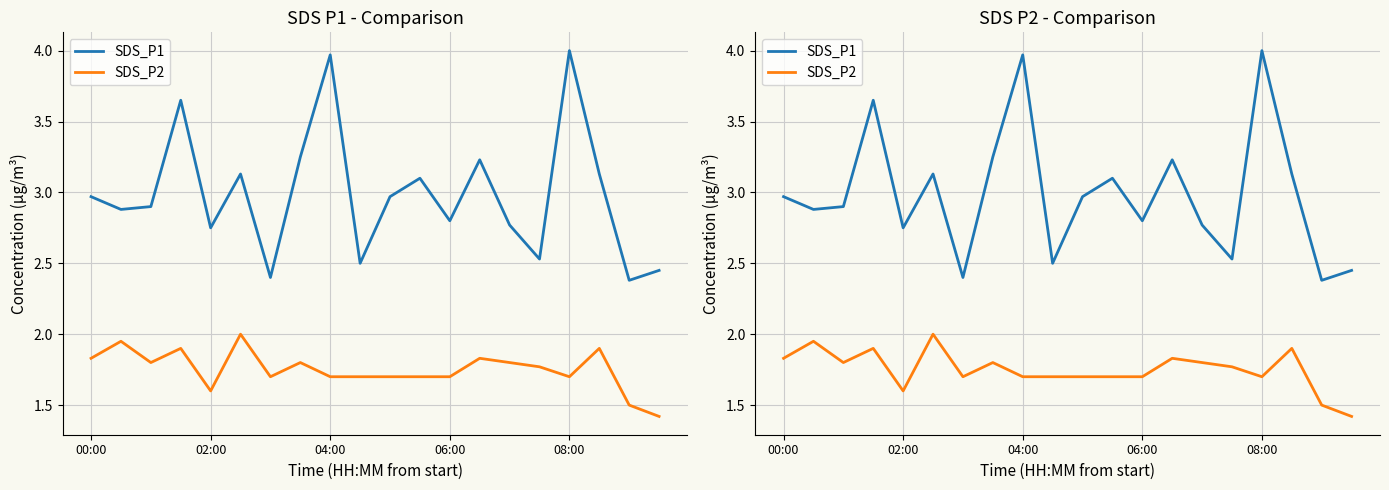

What is the smallest value displayed?

1.4